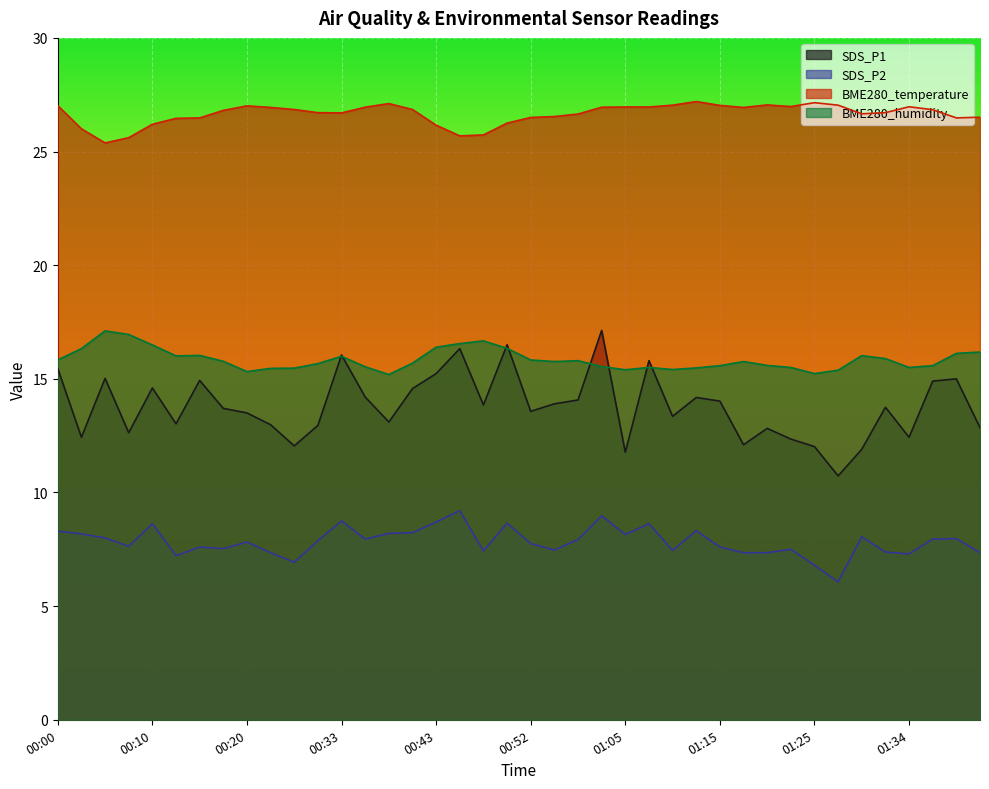

Which category has the lowest value across all series?

01:27